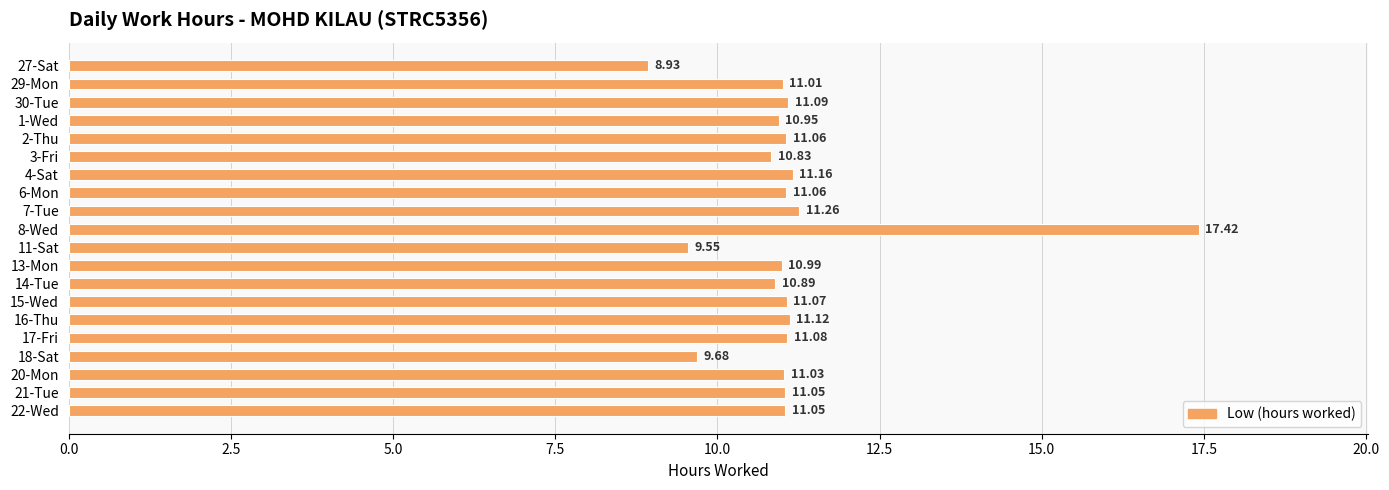

Which has a higher value, 4-Sat or 13-Mon?

4-Sat